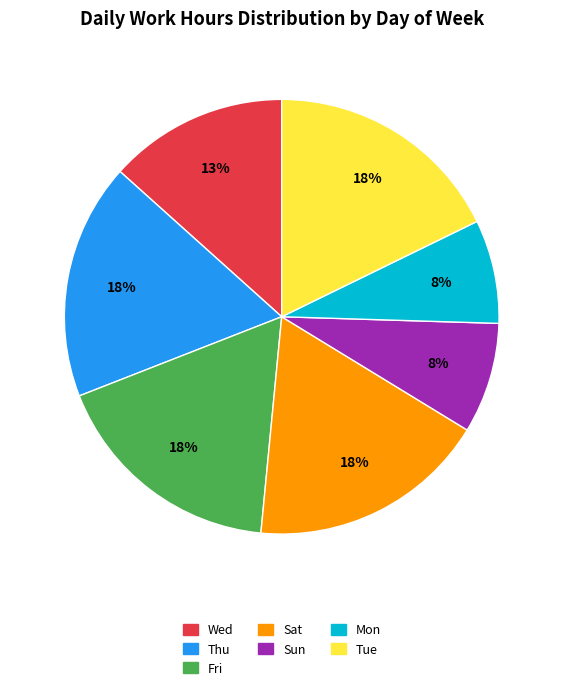

What percentage is the Mon slice, to the nearest percent?

8%